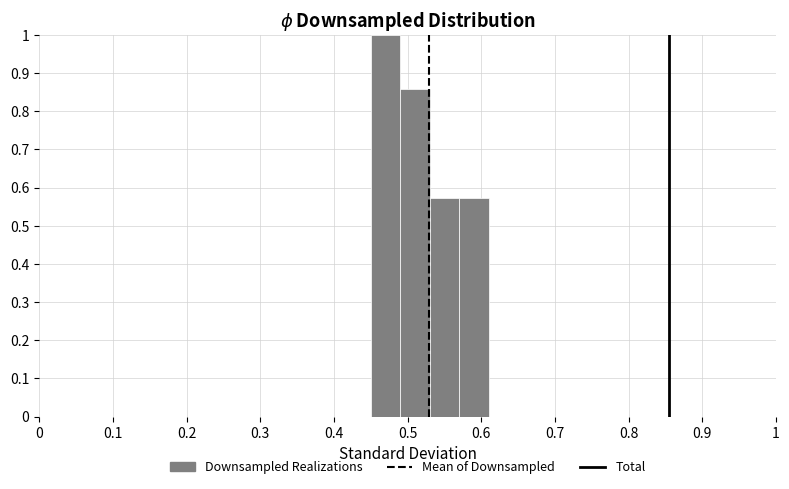

Reading left to right, list every bar in this chart as the range it spans on the x-axis followed by its height. The values are not printed on the chart, so give them approximately, as read against the axis.

0.45 to 0.49: 1.00
0.49 to 0.53: 0.86
0.53 to 0.57: 0.57
0.57 to 0.61: 0.57
0.61 to 0.65: 0
0.65 to 0.69: 0
0.69 to 0.73: 0
0.73 to 0.77: 0
0.77 to 0.81: 0
0.81 to 0.85: 0